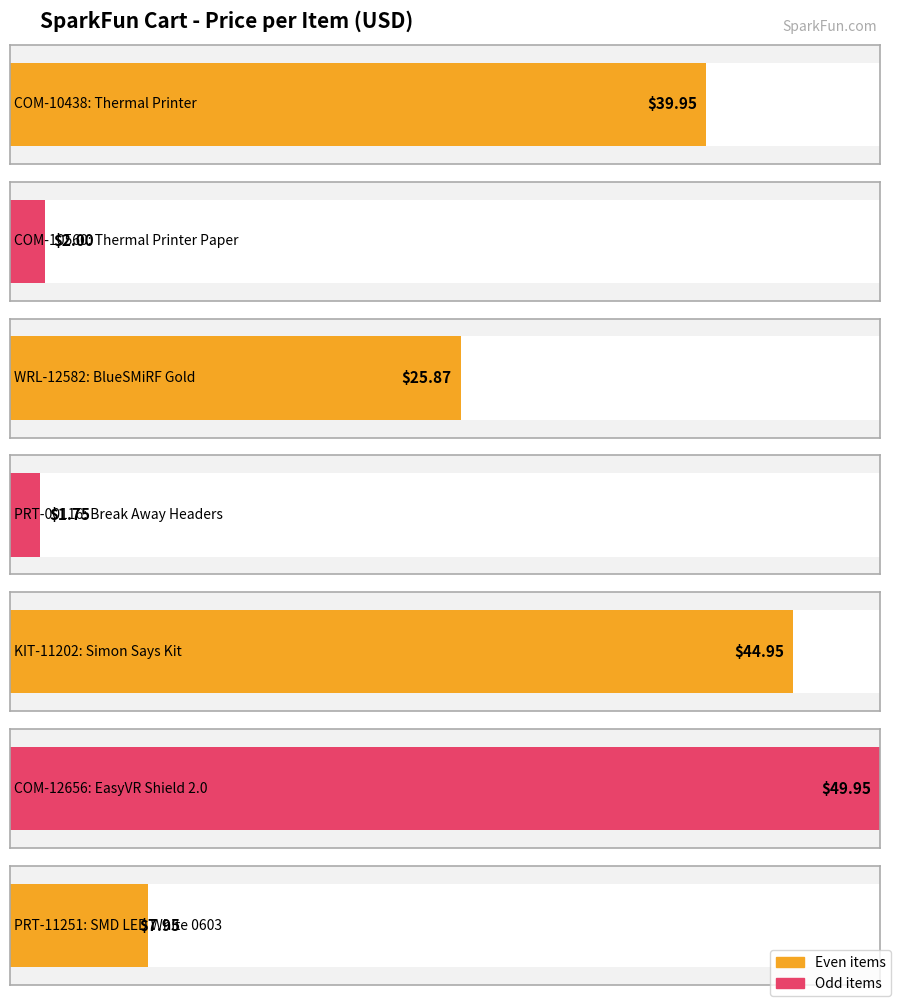

Where is the data nearest to the value 25?

WRL-12582